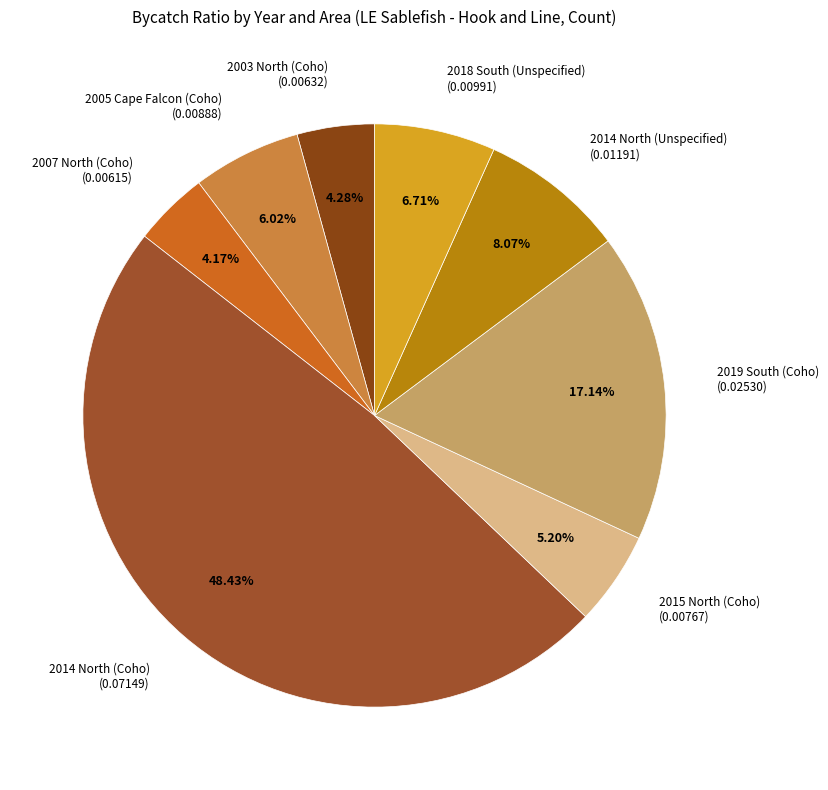

Is there any slice that represents more than half of the pie?

No